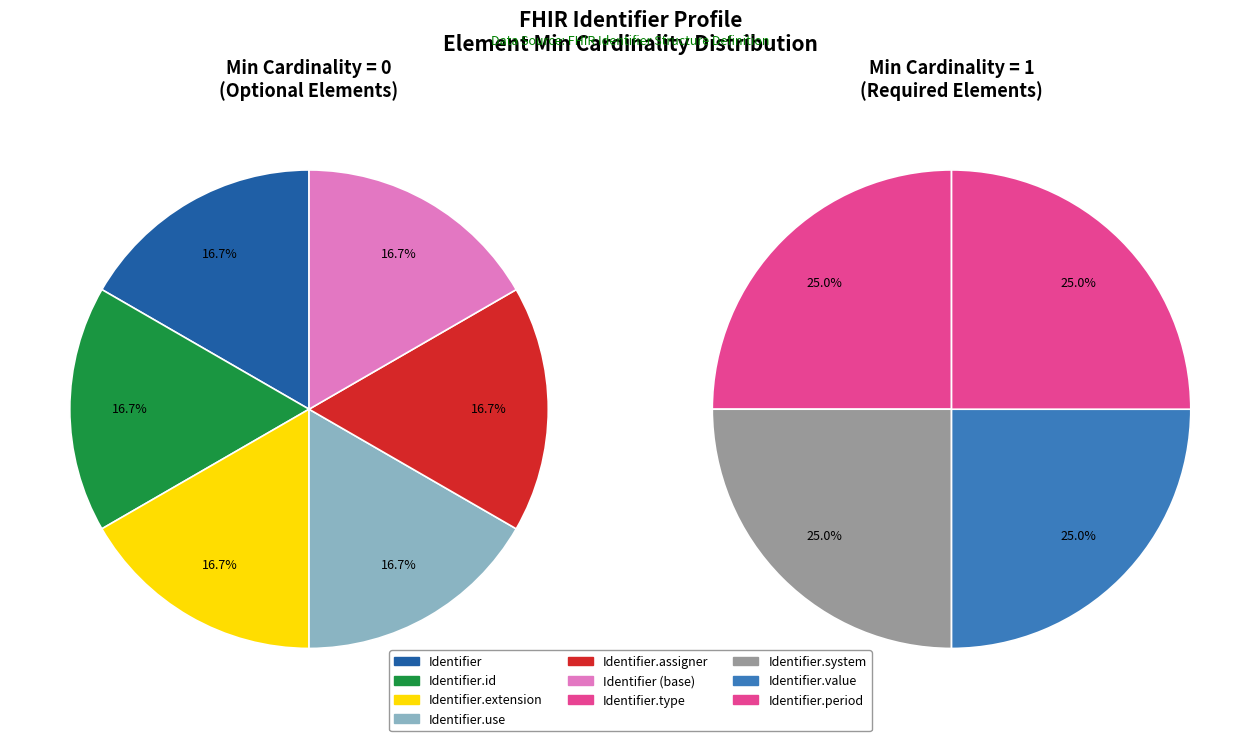

What is the largest slice in the pie chart?

Identifier.type